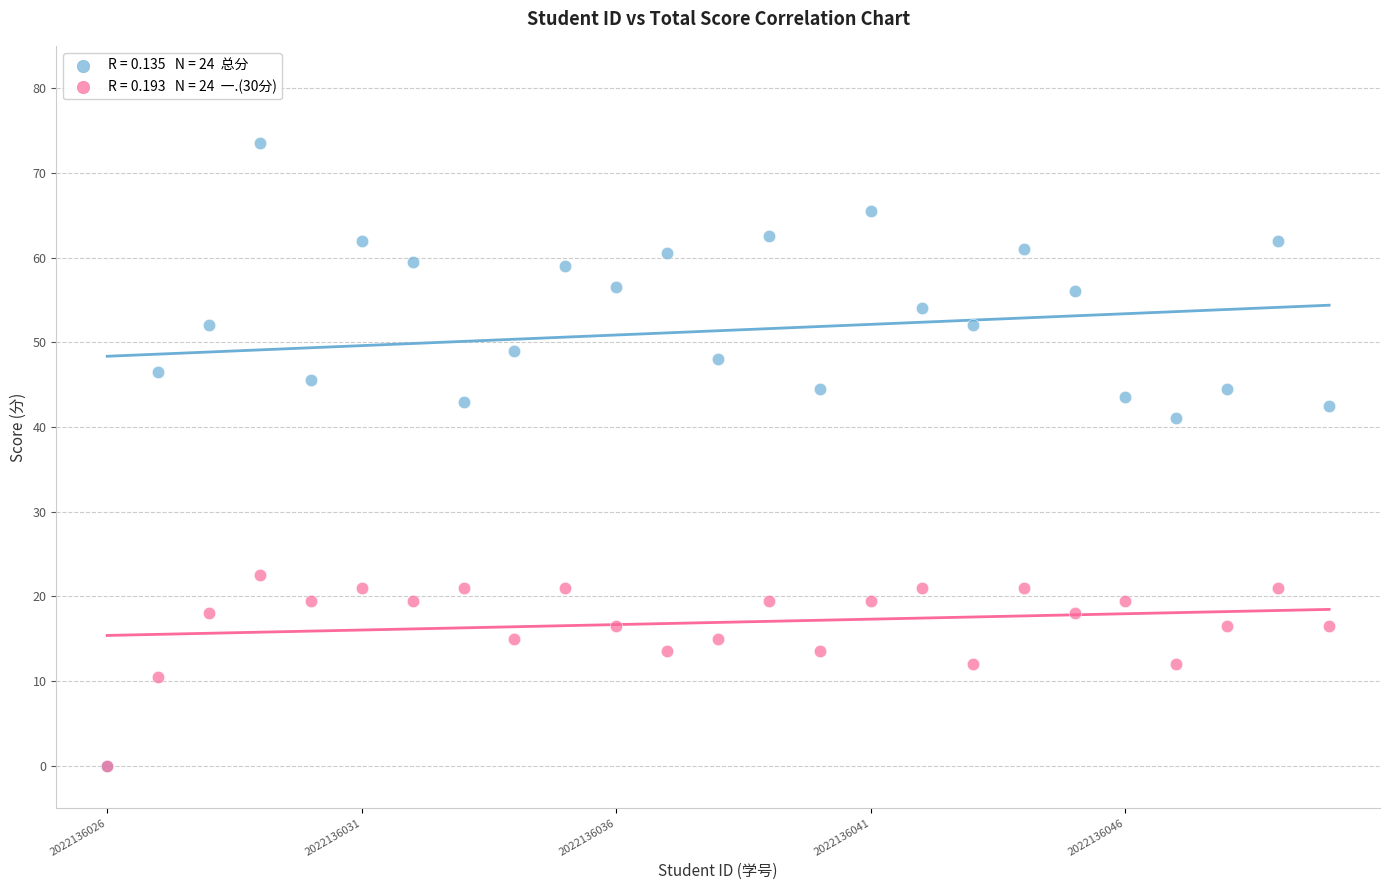

Across all series, what Y value is closest to 36?

41.0